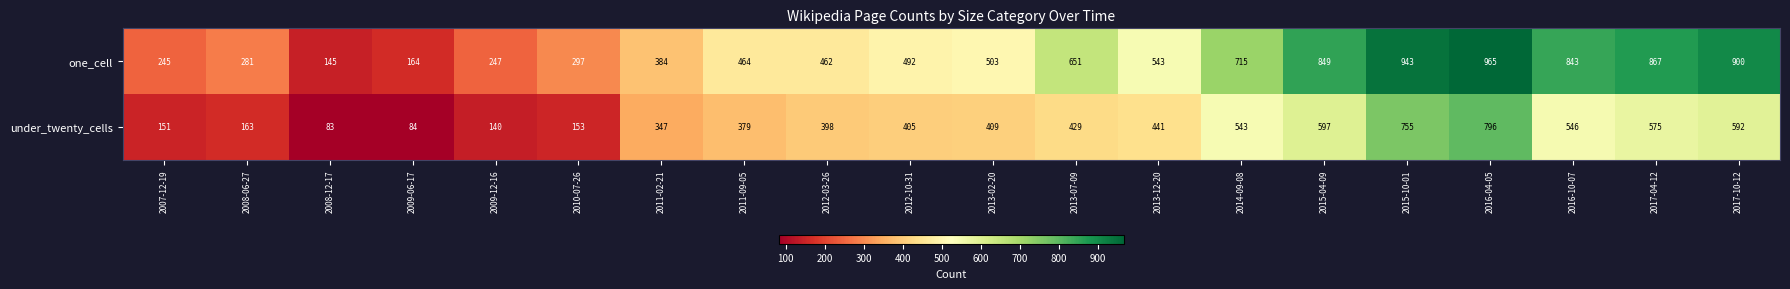

How many data points does each series have?

20